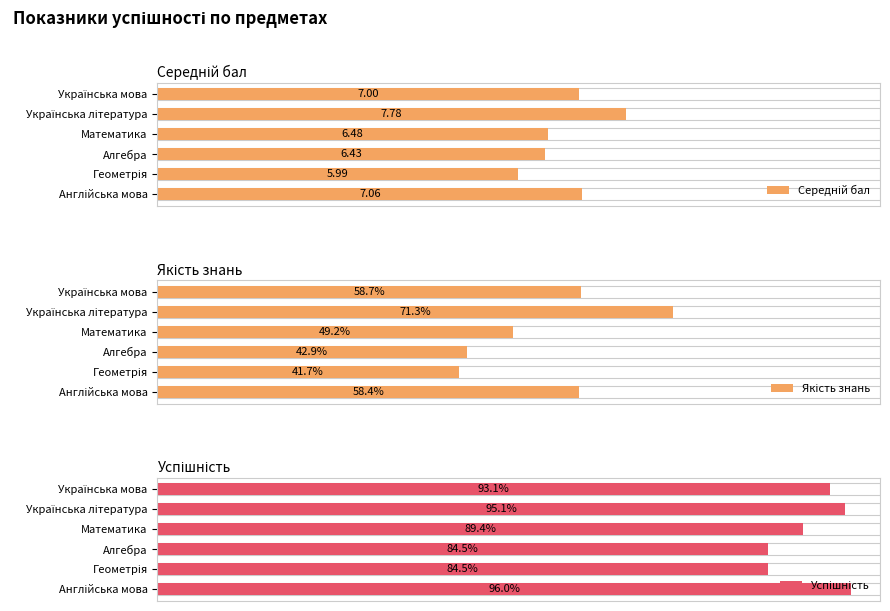

True or false: Якість знань has a value of 0.8 at Англійська мова.

False